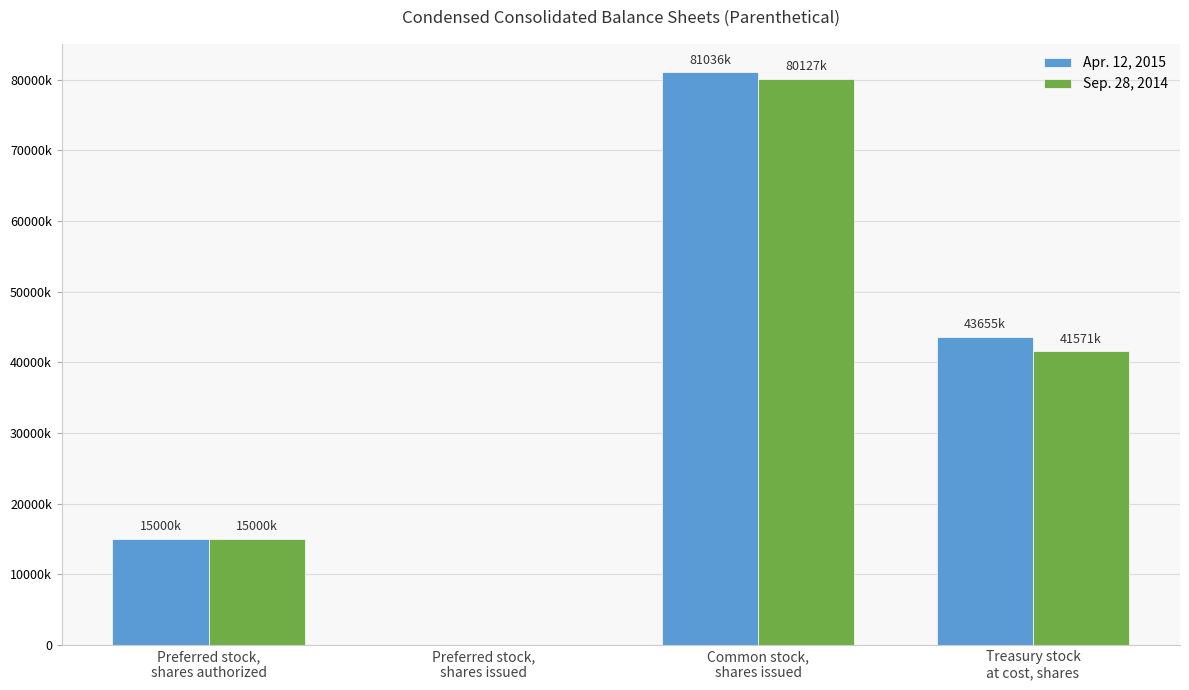

What position from the right is Common stock,
shares issued?

2